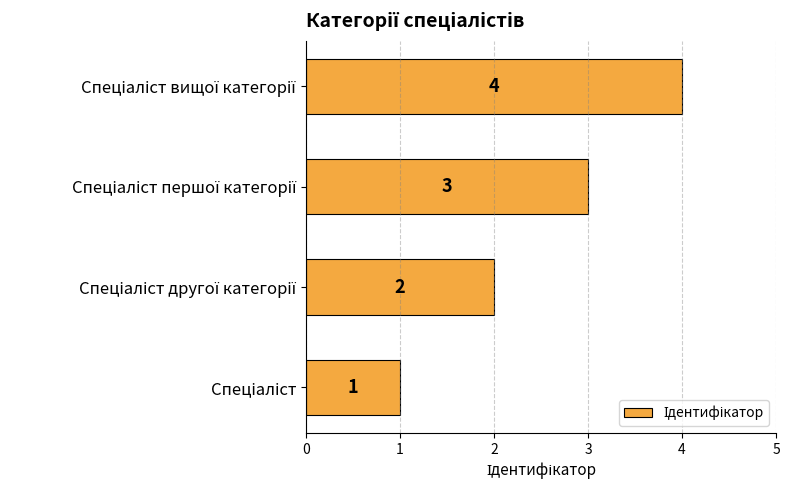

What is the maximum value shown in the chart?

4